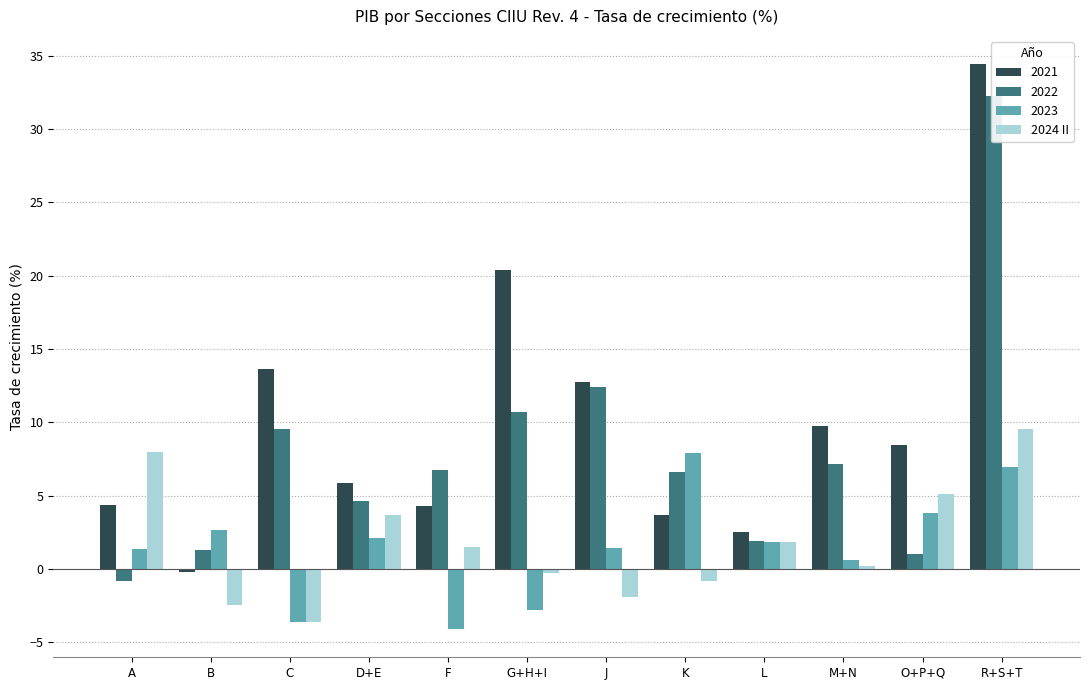

How many data points are above 1?

6